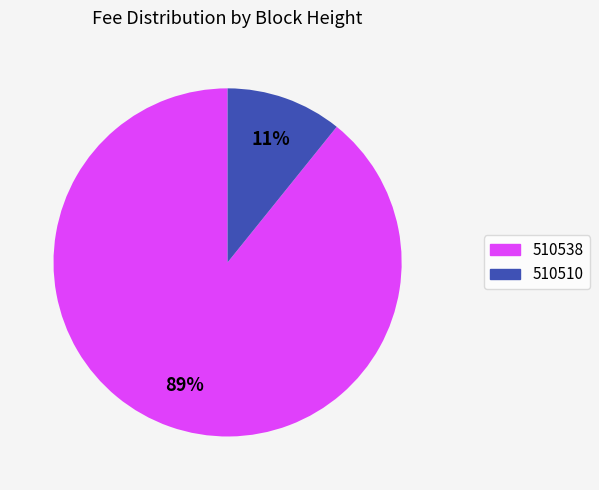

Rank the categories by value from lowest to highest.

510510, 510538